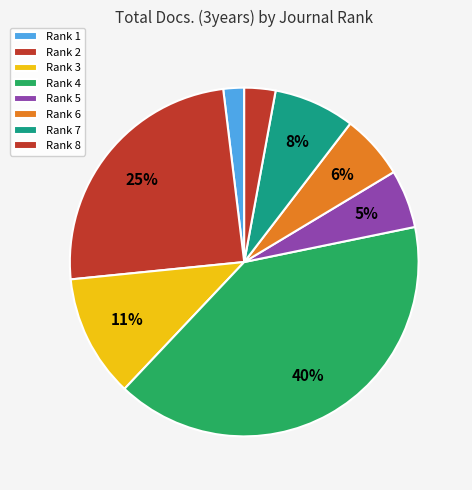

How many segments does this pie chart have?

8